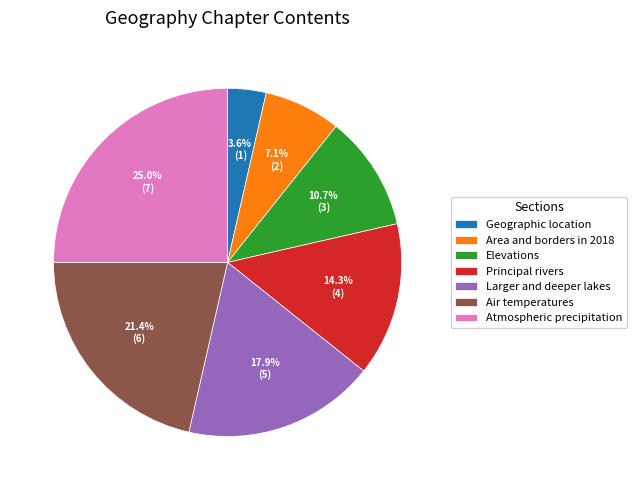

To the nearest percent, what percentage of the pie is Elevations?

11%